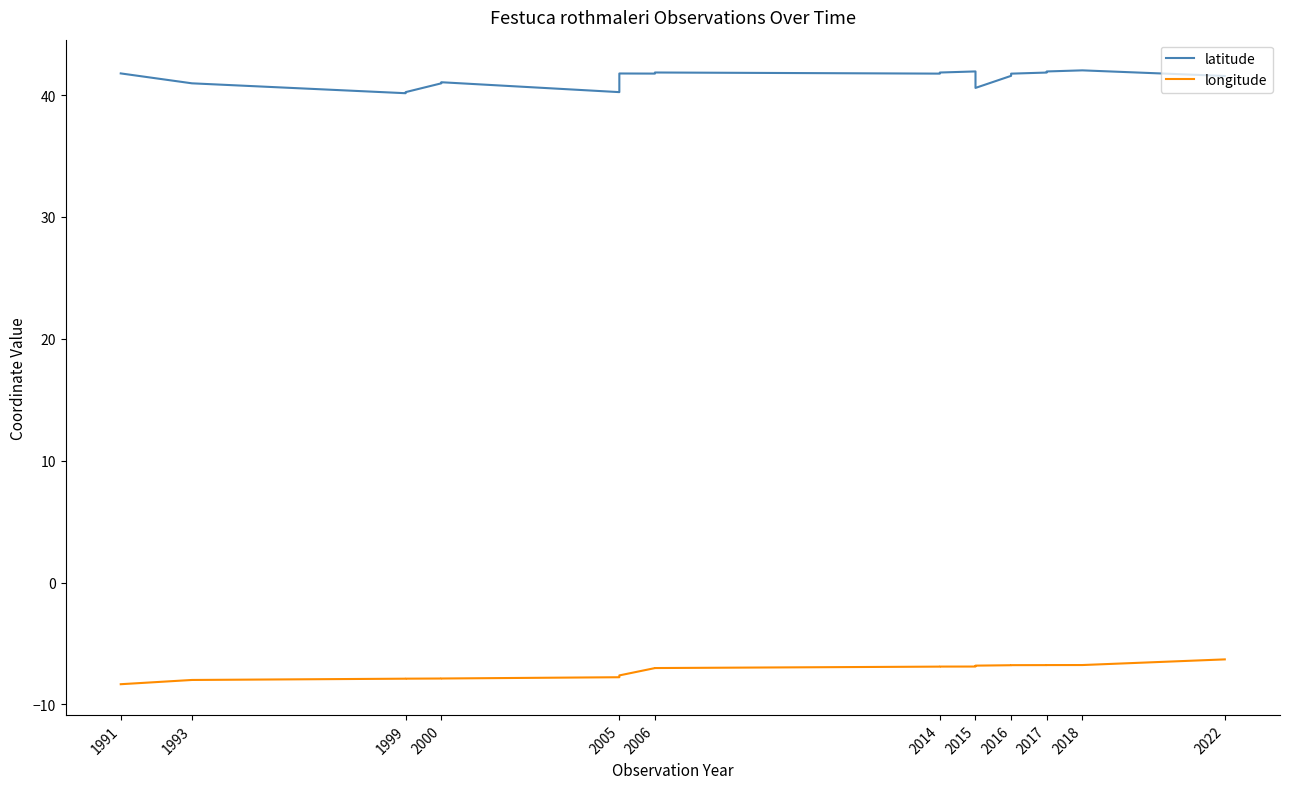

True or false: longitude and latitude intersect in this chart.

False